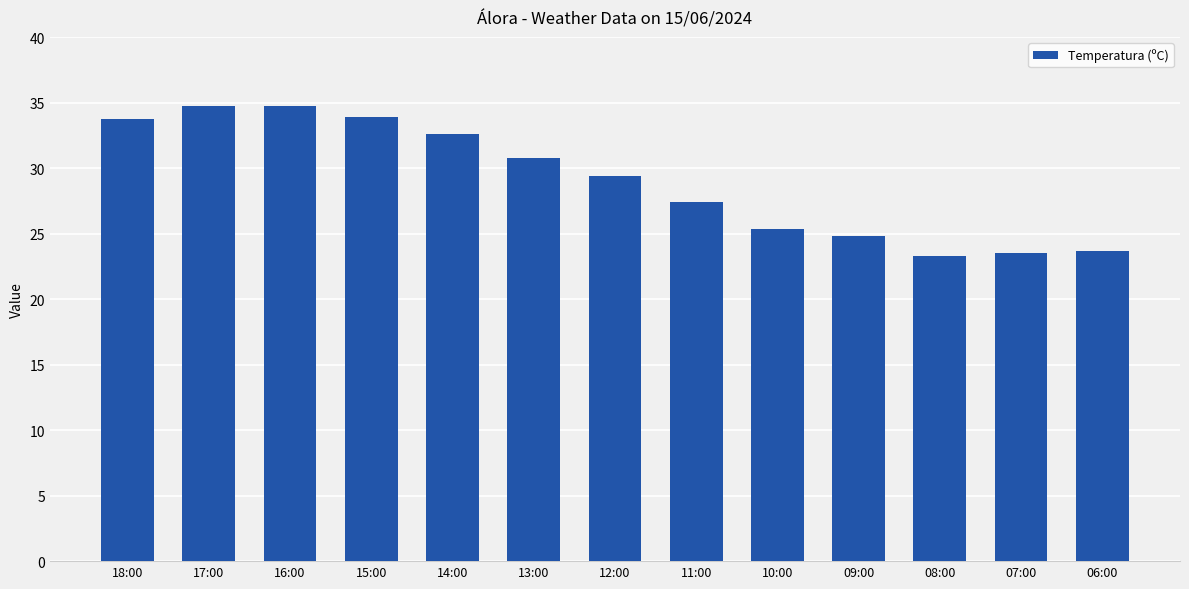

Approximately how many times larger is the value at 18:00 compared to 07:00?

1.4